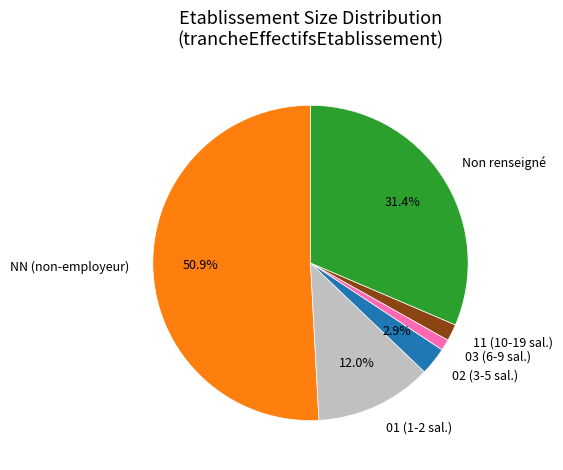

What is the smallest slice in the pie chart?

03 (6-9 sal.)